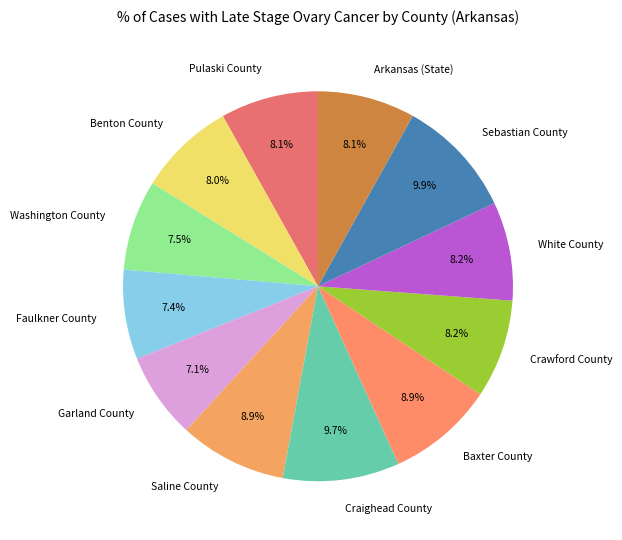

Is the sum of Benton County and Baxter County greater than half?

No